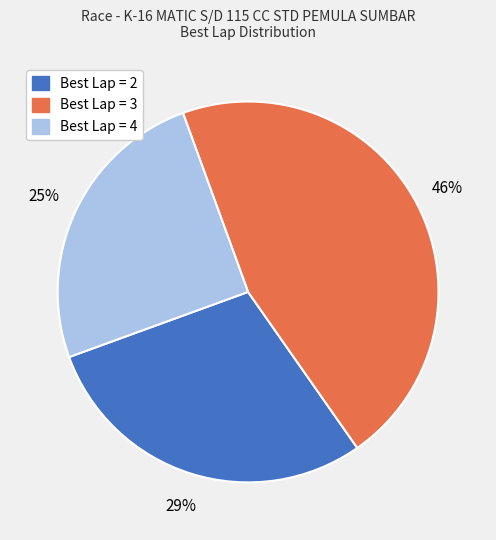

How many segments does this pie chart have?

3